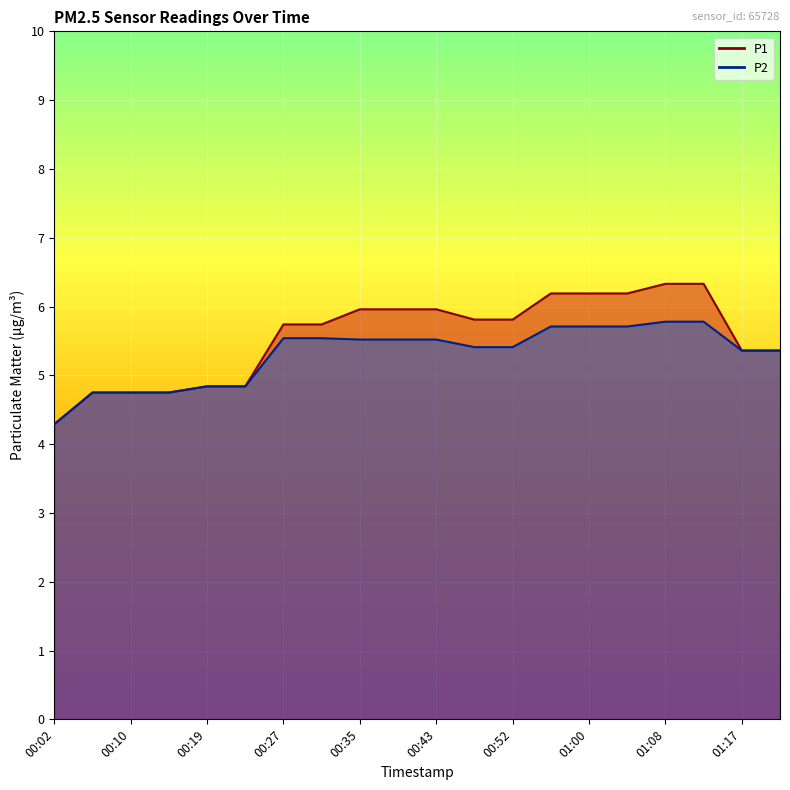

Is it true that P1 equals 4.8 at 00:19?

True